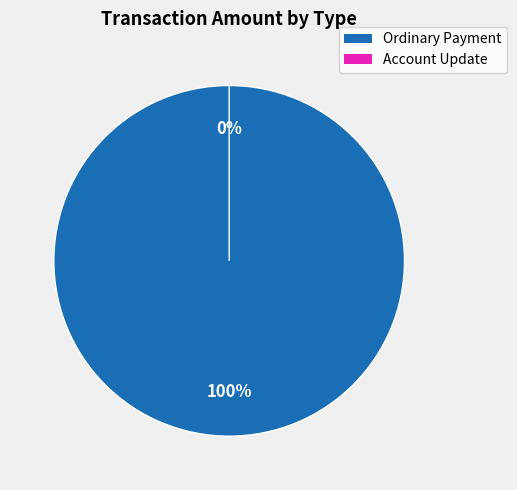

Is Account Update the majority of the pie?

No